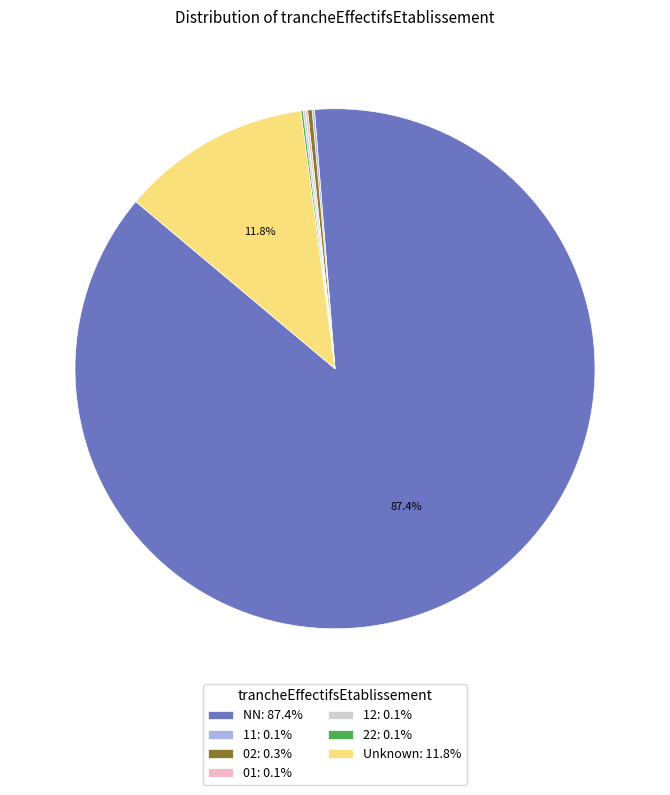

To the nearest percent, what is the average slice percentage?

14%